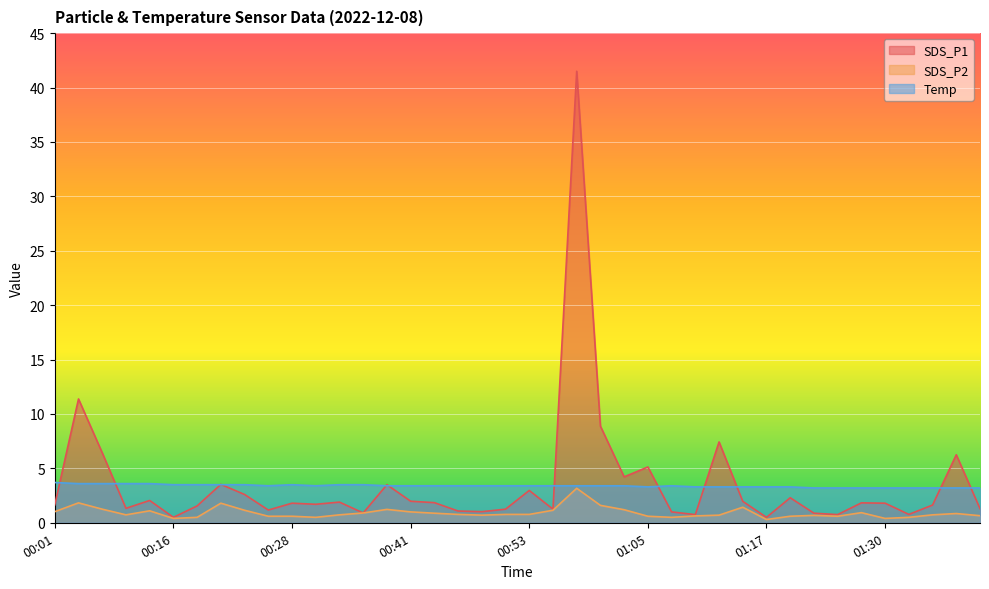

Does the chart display data point markers on the line(s)?

No